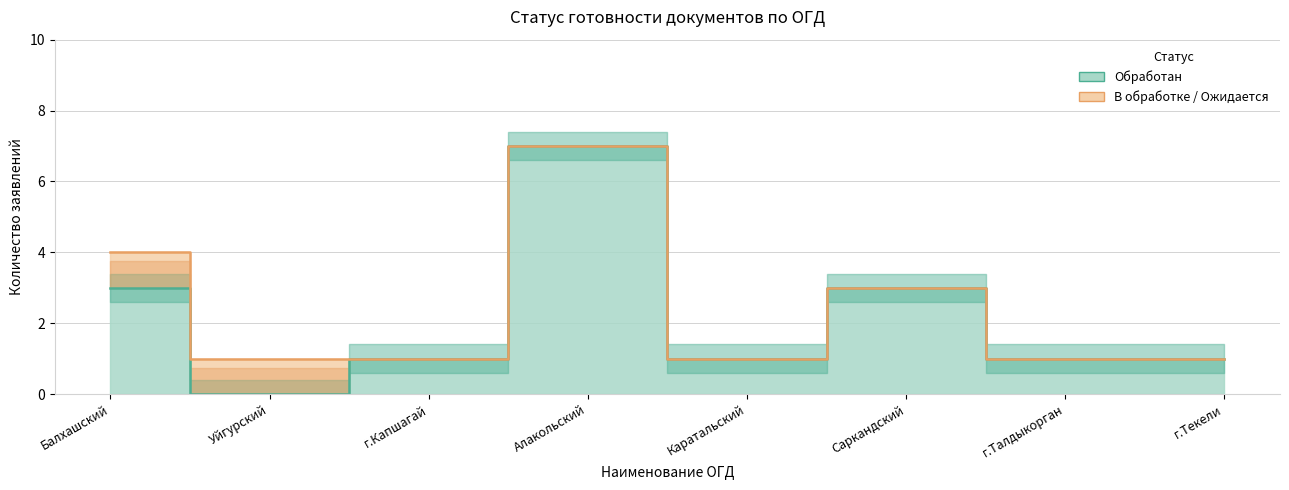

Which label corresponds to the smallest value in the chart?

Уйгурский